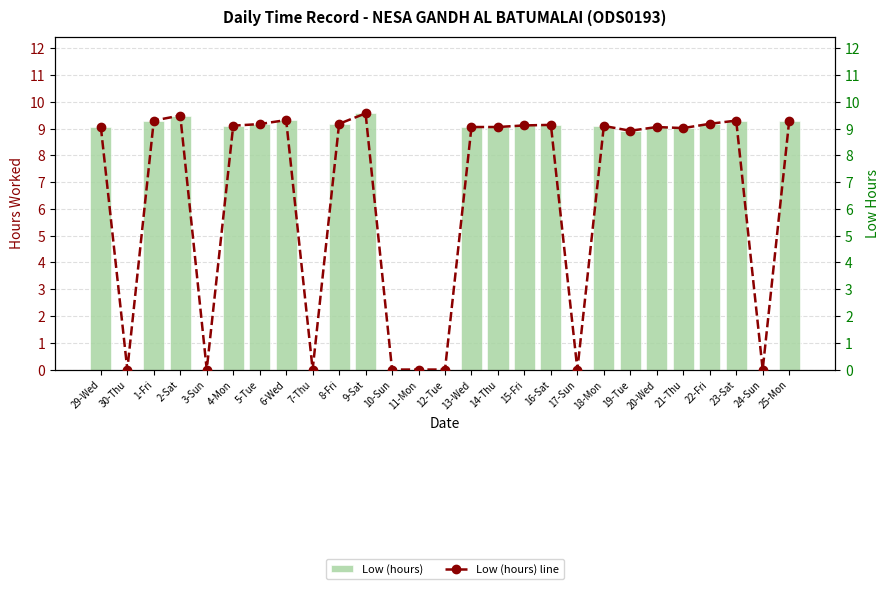

Which category has the highest value in the Low (hours) line series?

9-Sat